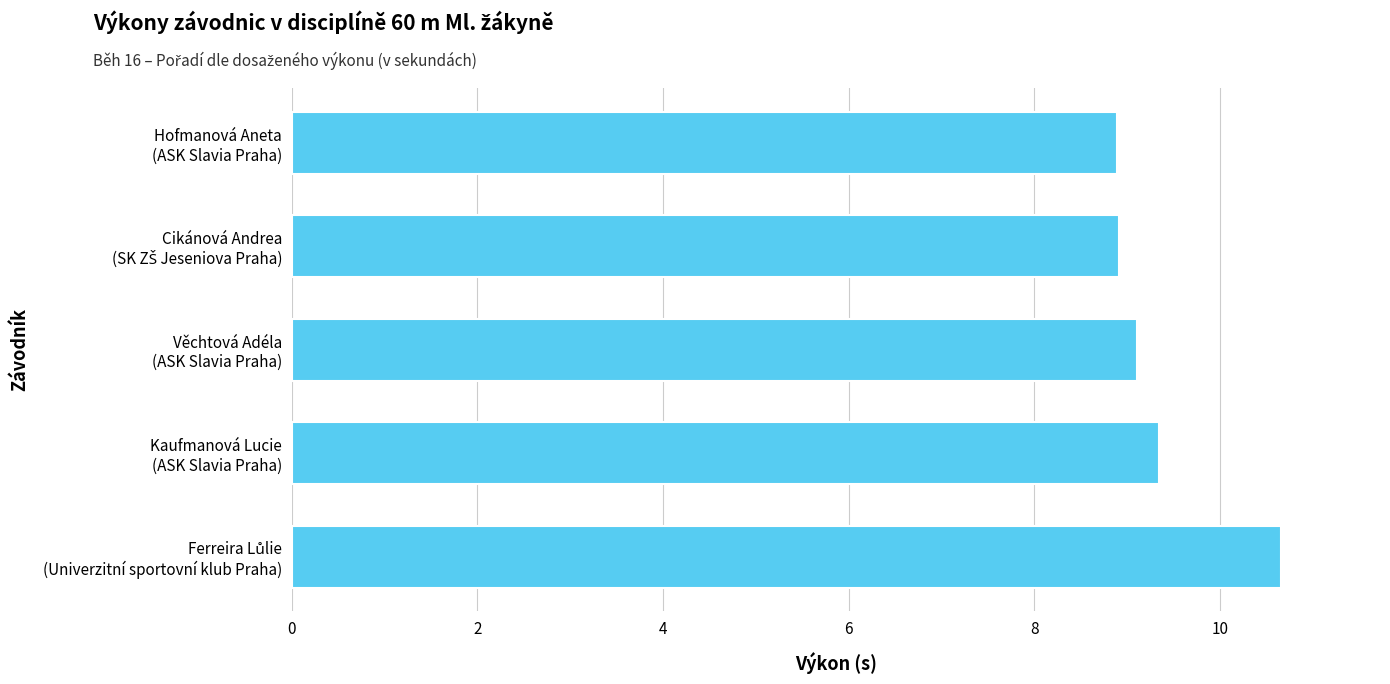

How many series are shown in this chart?

1